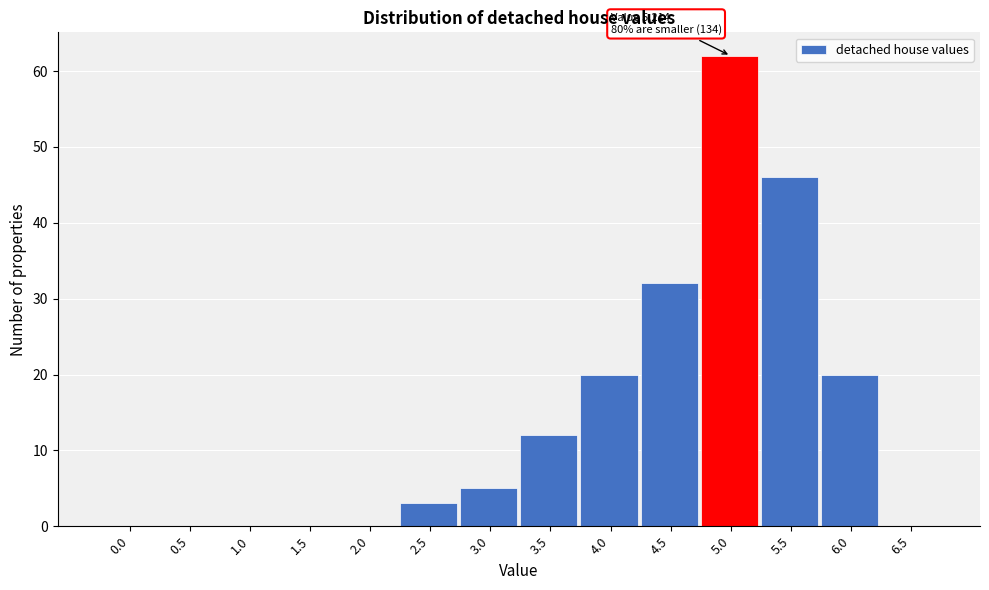

Reading left to right, extract all data points from this chart.

0.0=0	0.5=0	1.0=0	1.5=0	2.0=0	2.5=3	3.0=5	3.5=12	4.0=20	4.5=32	5.0=62	5.5=46	6.0=20	6.5=0